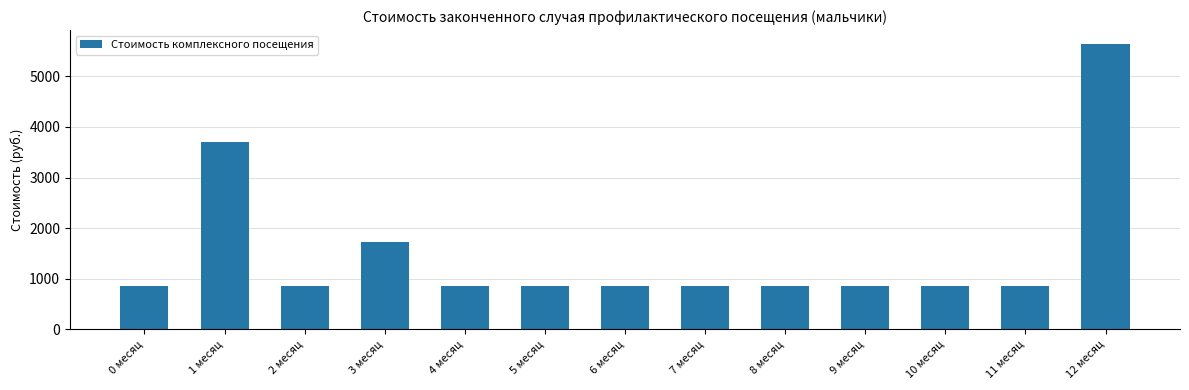

What is the difference between the values at 12 месяц and 8 месяц?

4766.7